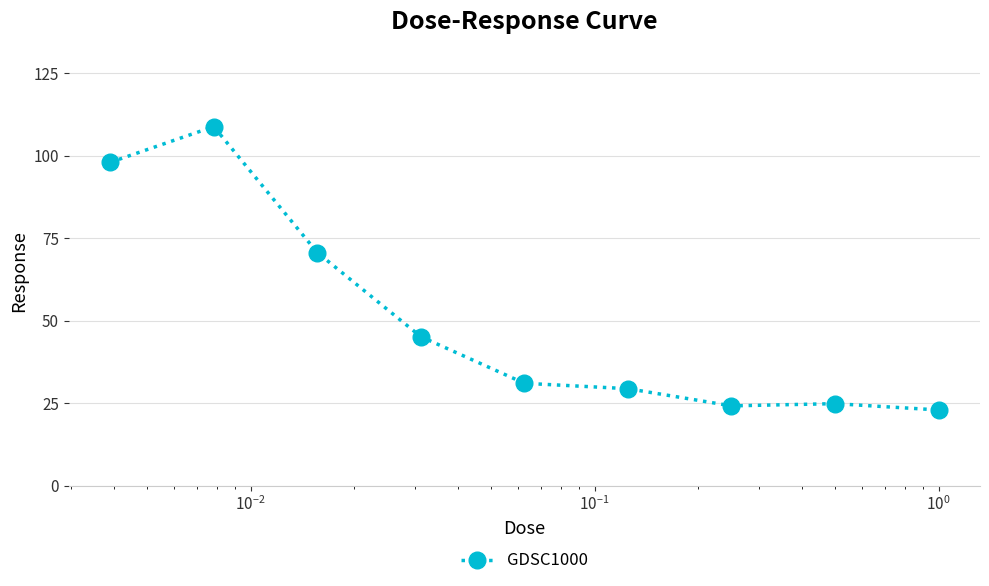

What is the value of the 9th point from the left?

23.0